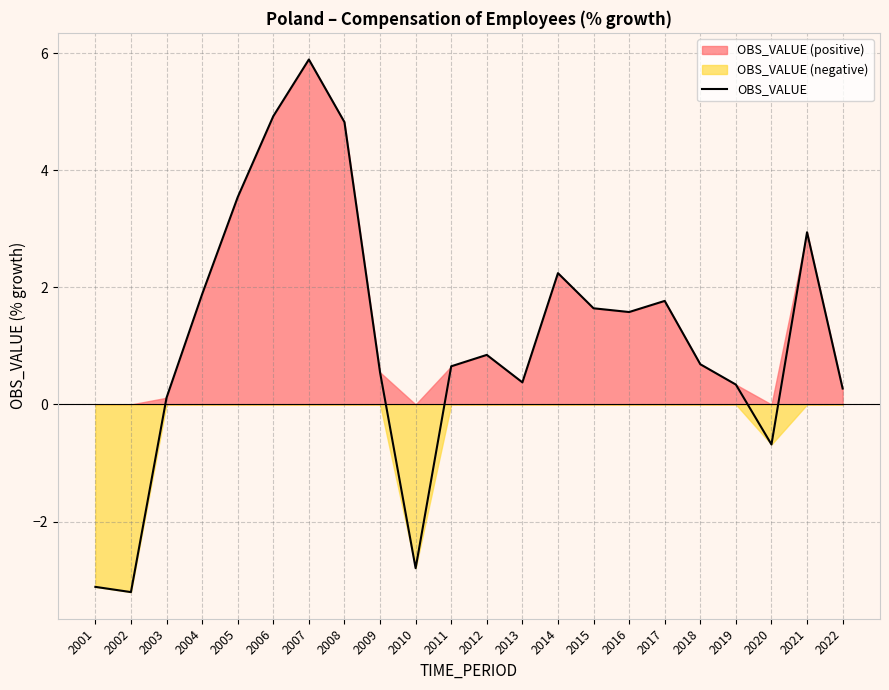

How many series are shown in this chart?

1